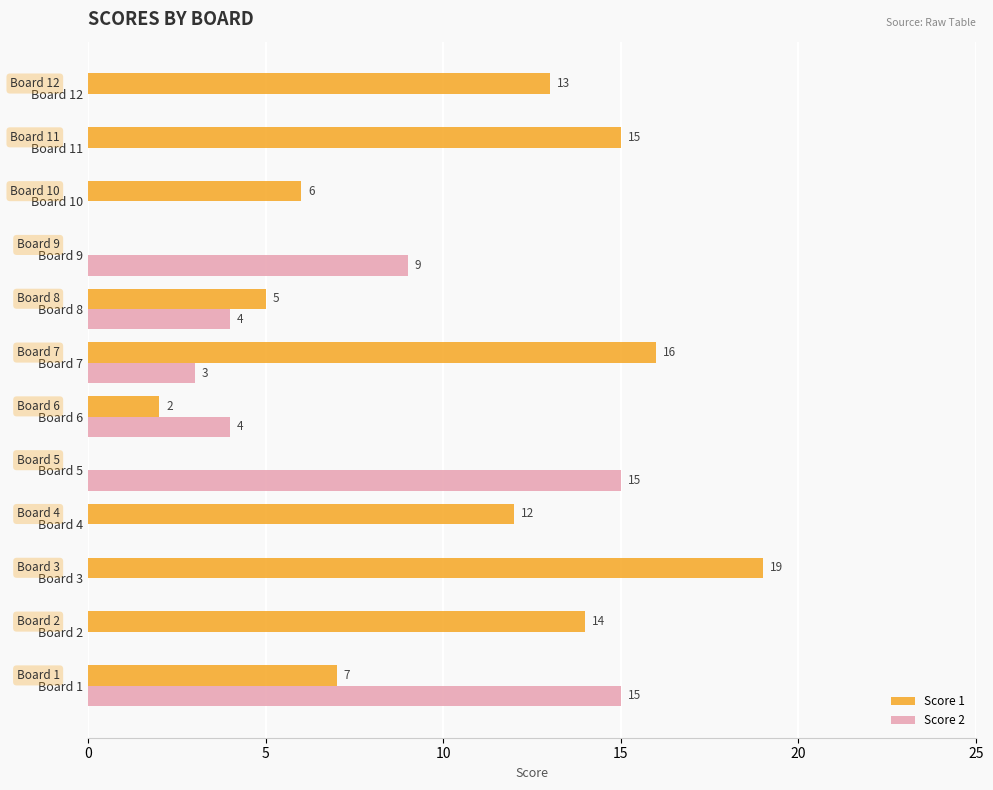

Which series has the largest total across all categories?

Score 1